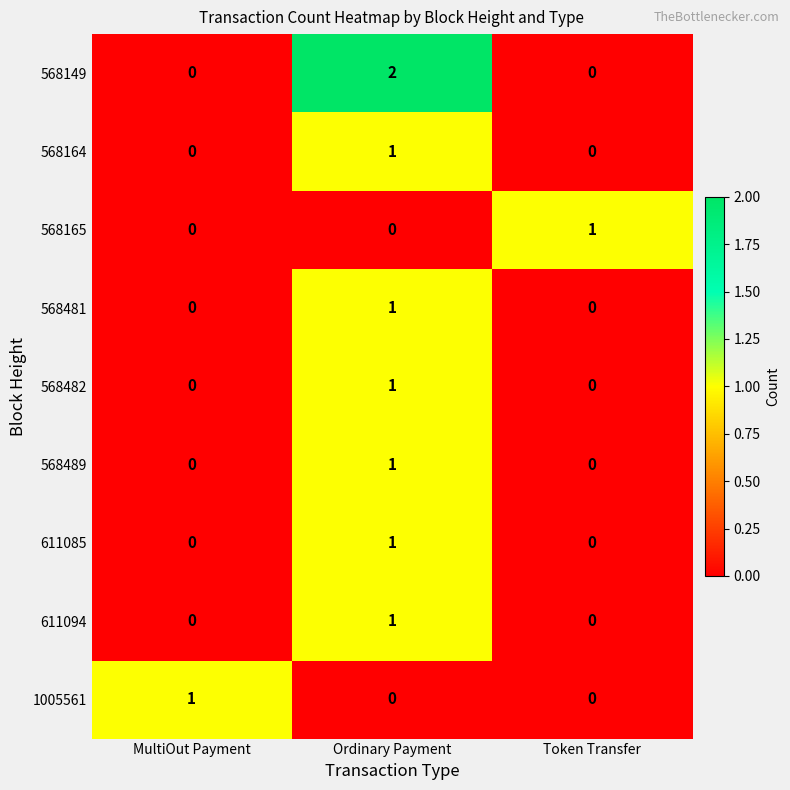

Between Ordinary Payment and Token Transfer, which series saw the biggest shift?

568149